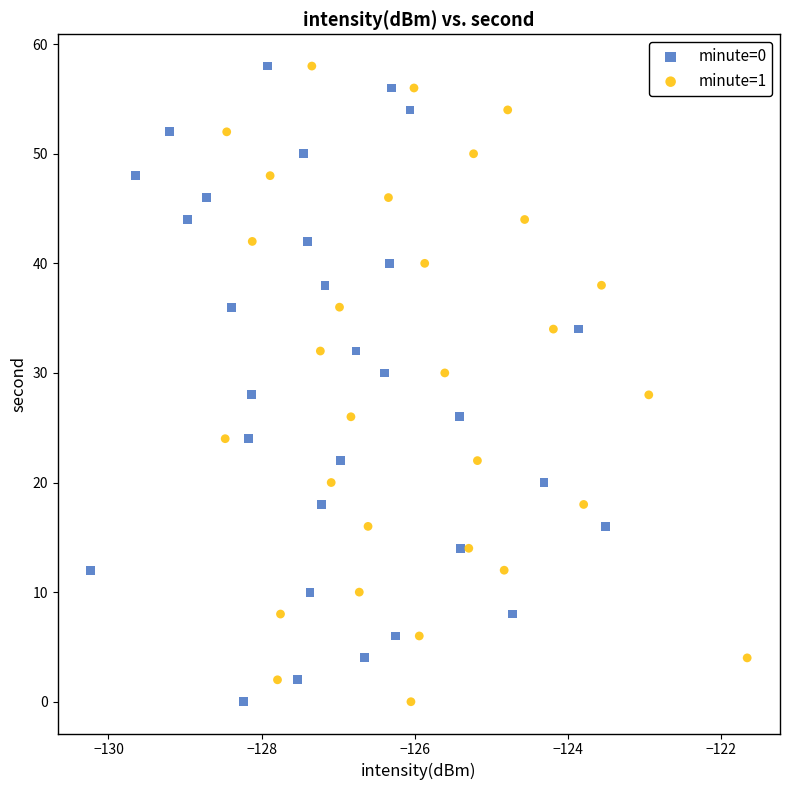

What are all the series names shown in the legend?

minute=0, minute=1